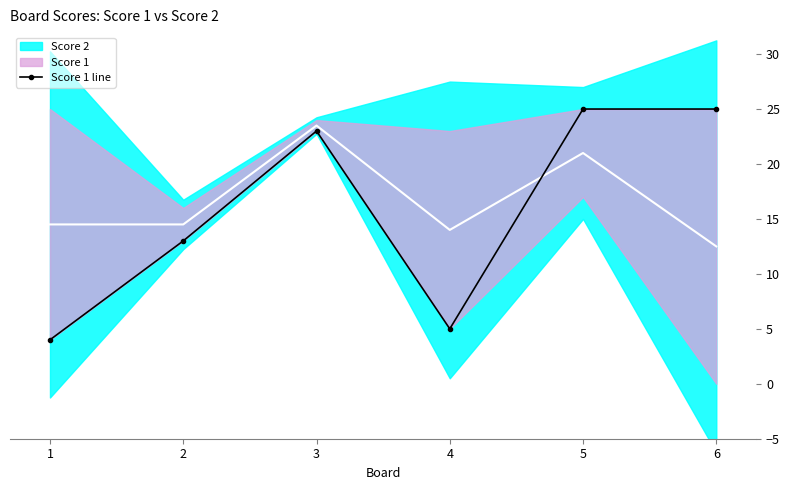

What is the value of the 1st point from the left?

4